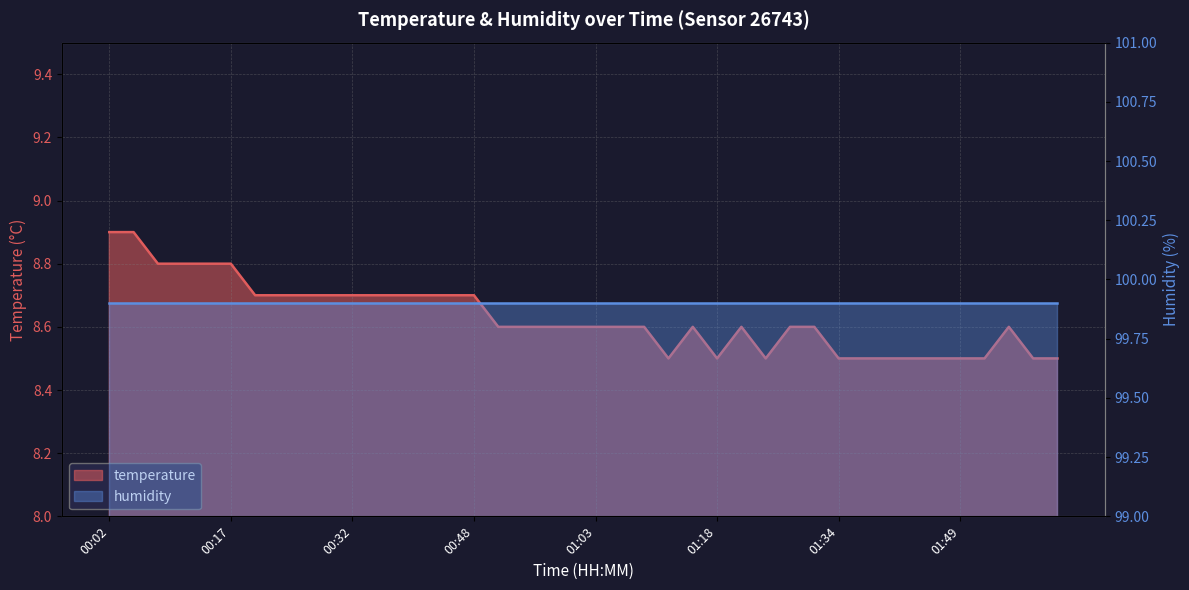

Which has a higher value, 00:45 or 00:02?

00:02